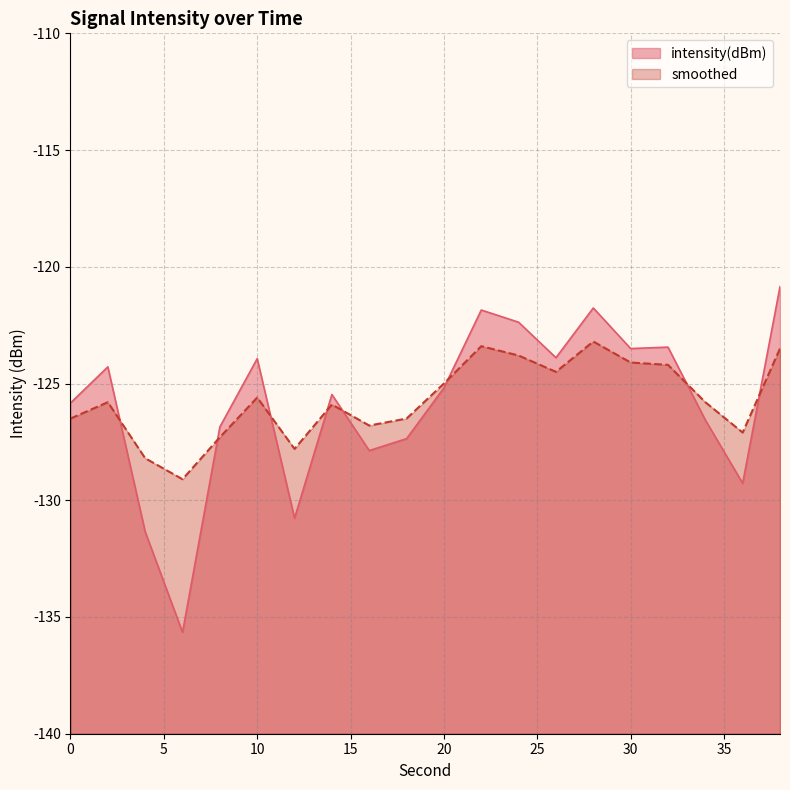

Reading right to left, list all the values displayed in this chart.

intensity(dBm): -120.9	-129.3	-126.6	-123.4	-123.5	-121.8	-123.9	-122.4	-121.9	-125.2	-127.4	-127.9	-125.5	-130.8	-123.9	-126.9	-135.7	-131.3	-124.3	-125.8
smoothed: -123.5	-127.1	-125.8	-124.2	-124.1	-123.2	-124.5	-123.8	-123.4	-125.0	-126.5	-126.8	-125.9	-127.8	-125.6	-127.3	-129.1	-128.2	-125.8	-126.5